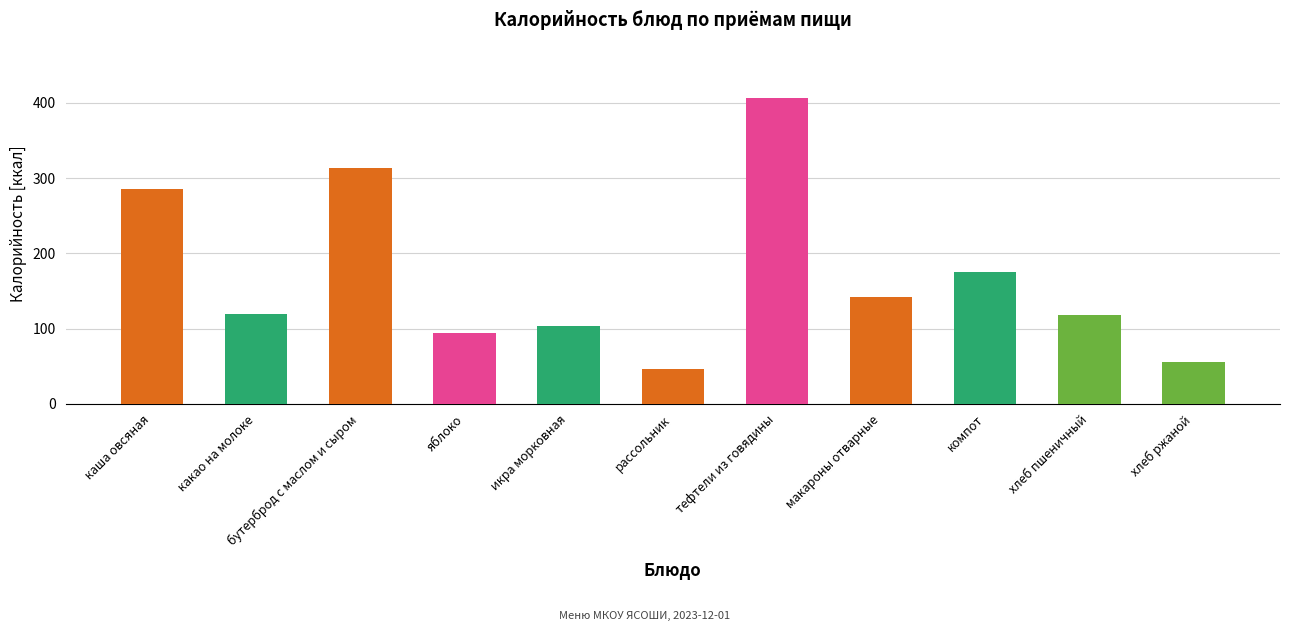

What is the difference between the maximum and second lowest values?

350.0